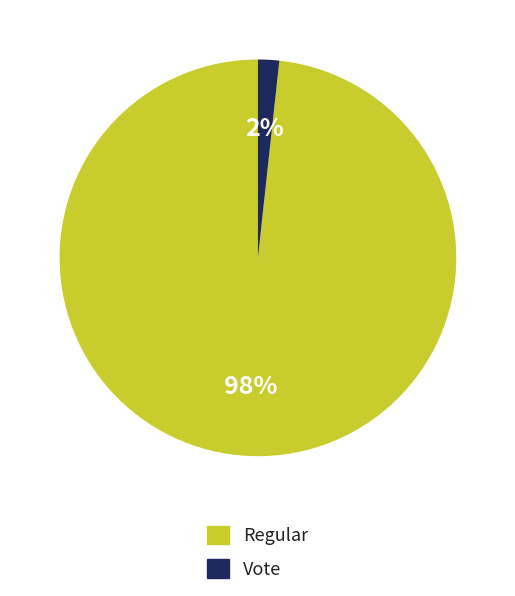

Between Regular and Vote, which is larger?

Regular